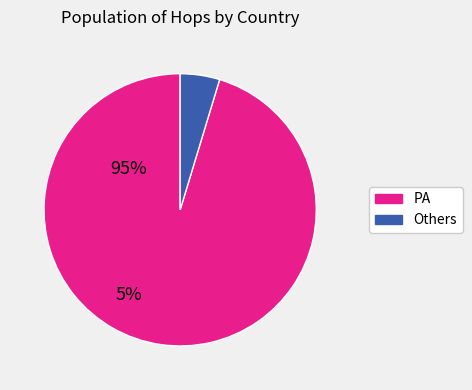

Is there a majority slice in this chart?

Yes